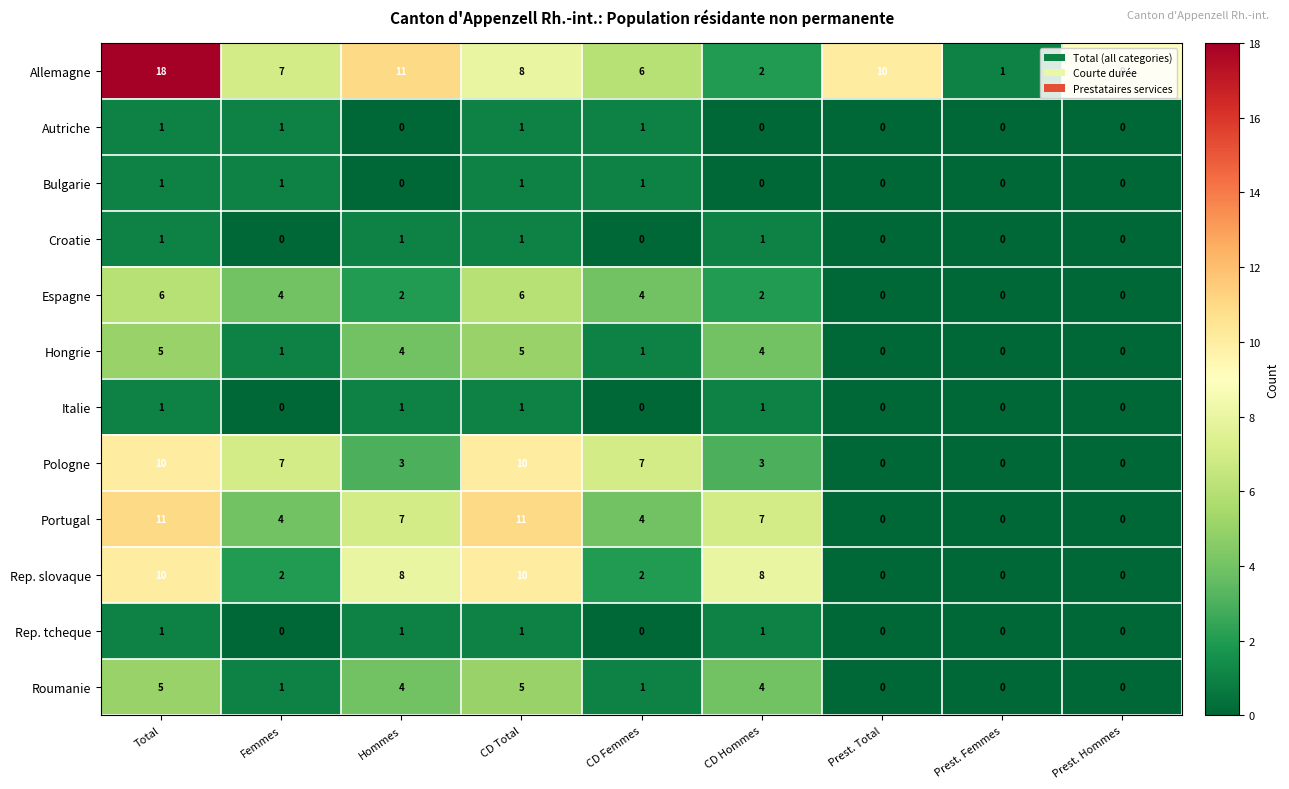

What is the greatest value displayed?

18